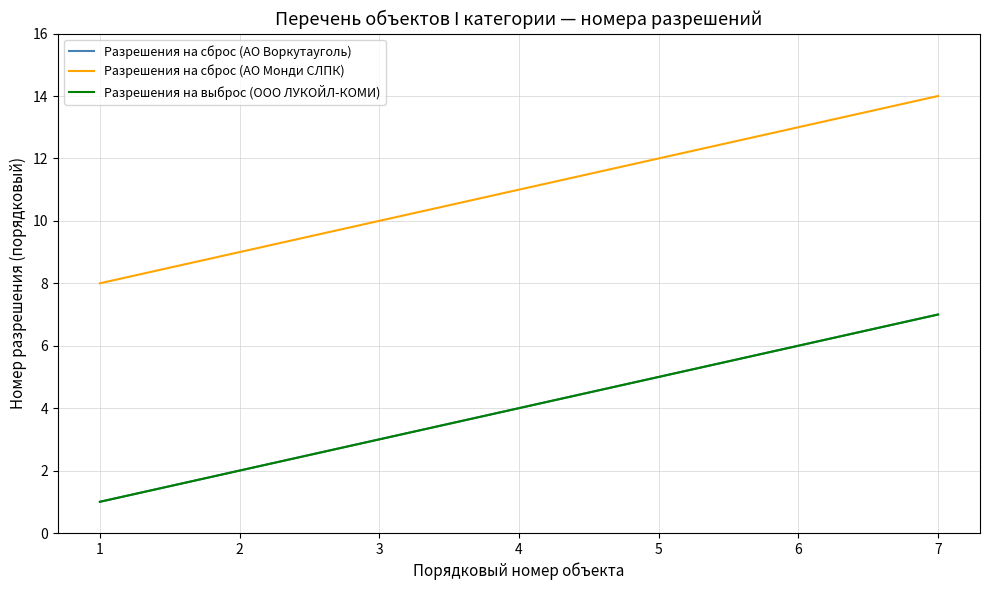

Is this an area chart (filled region under the line)?

No